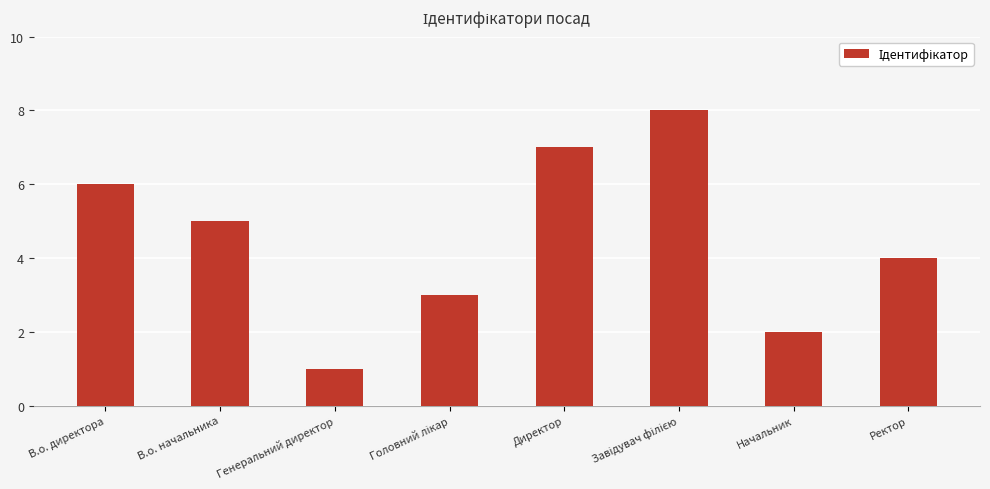

How many values are below 5?

4